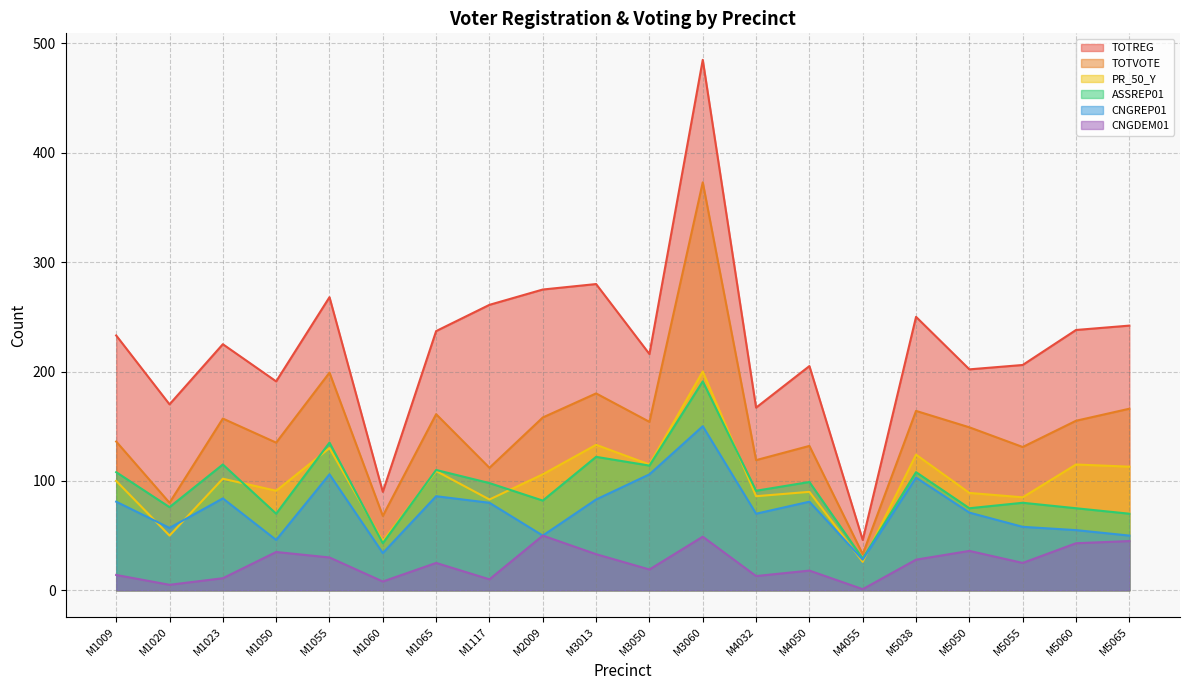

Which series has the widest spread of values?

TOTREG